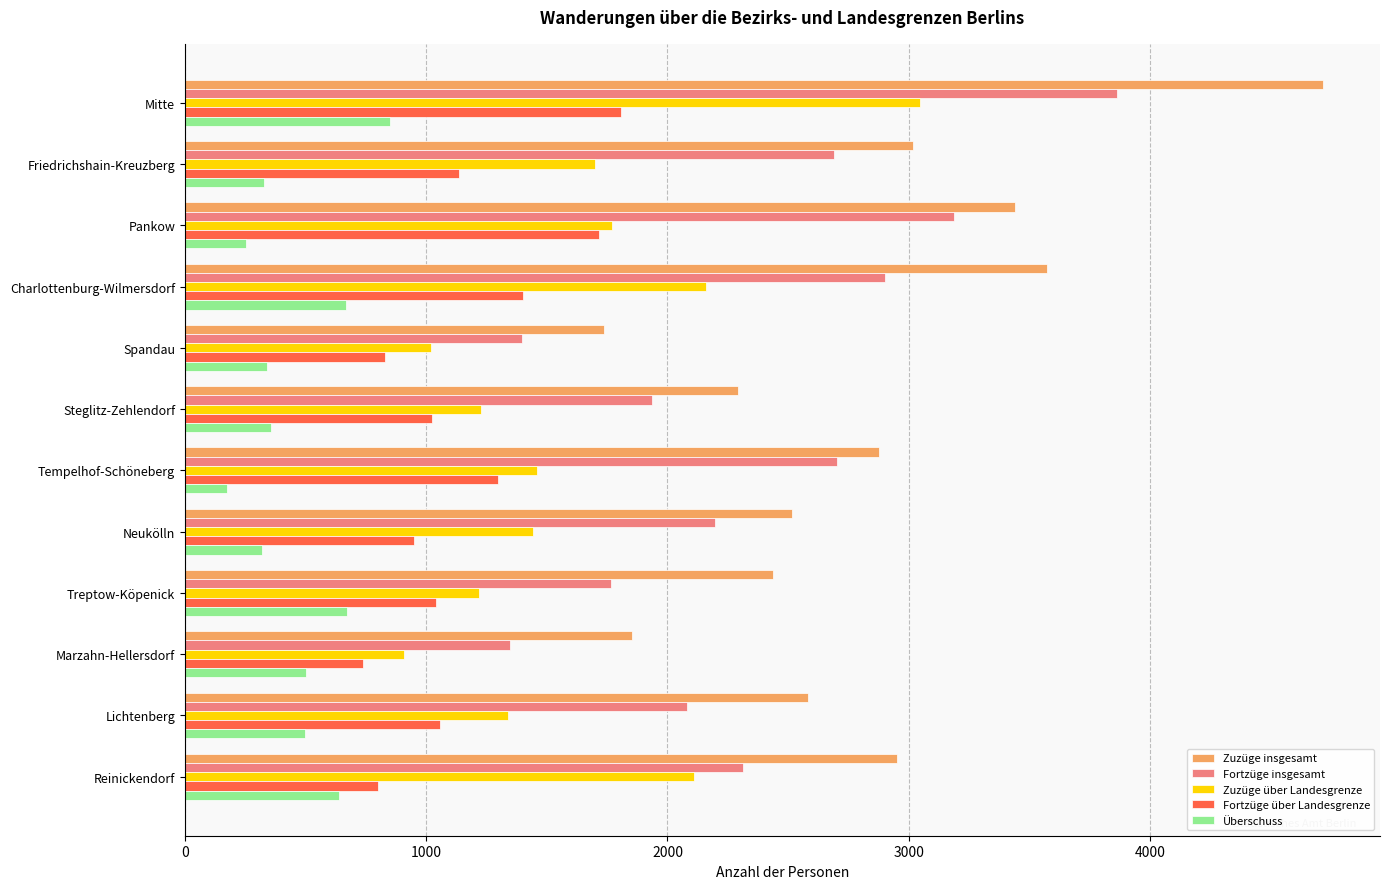

What is the difference between the maximum and minimum values in the Überschuss series?

678